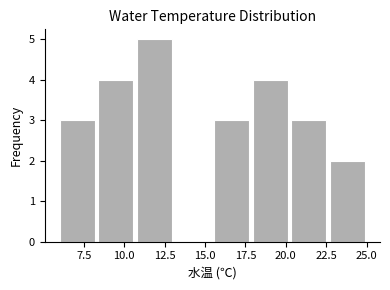

Reading left to right, list every bar in this chart as the range it spans on the x-axis followed by its height. Neither the bar edges nor the heights are printed on the chart, so give them approximately, as read against the axes.

6.0 to 8.5: 3
8.5 to 10.5: 4
10.5 to 13.0: 5
13.0 to 15.5: 0
15.5 to 18.0: 3
18.0 to 20.0: 4
20.0 to 22.5: 3
22.5 to 25.0: 2